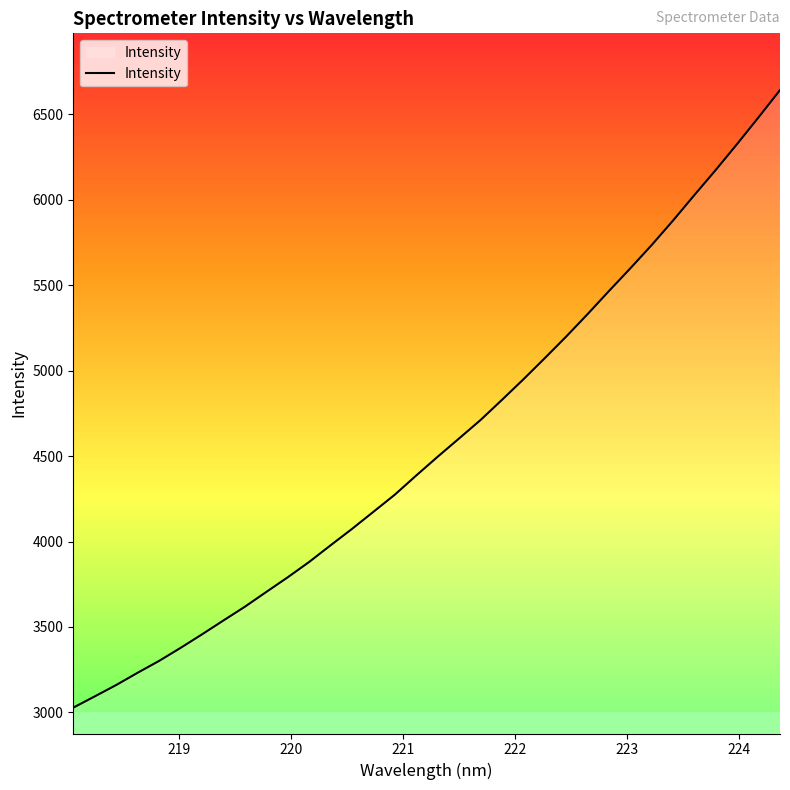

What is the minimum value shown in the chart?

3027.7